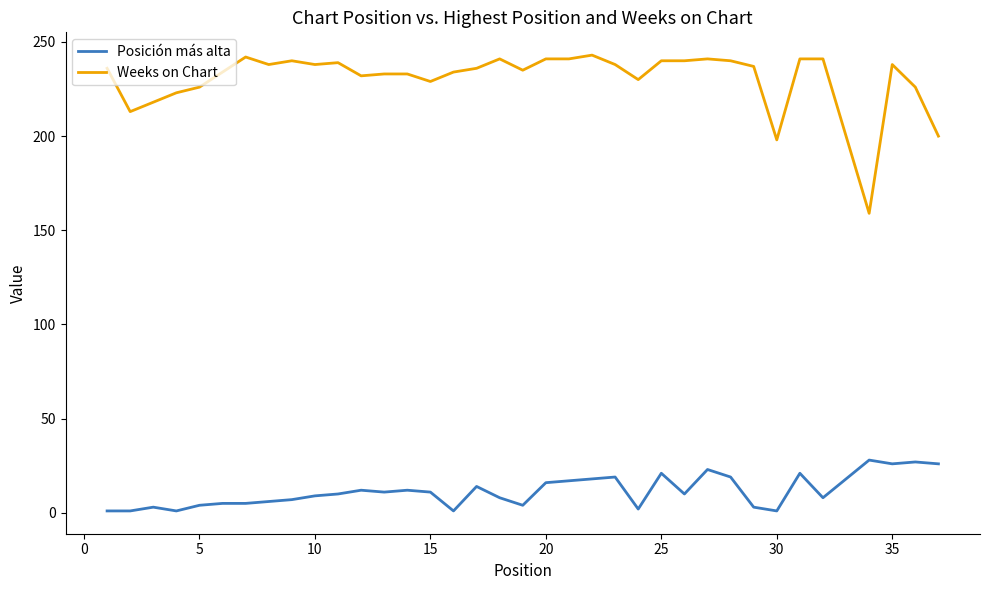

Rank the series by their maximum value, from lowest to highest.

Posición más alta, Weeks on Chart